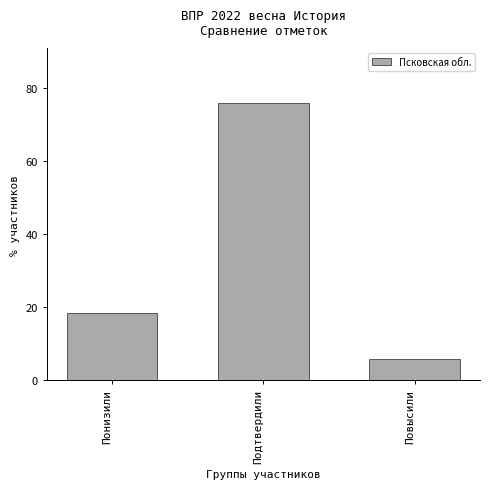

Reading left to right, extract all data points from this chart.

Понизили=18.3	Подтвердили=75.8	Повысили=5.8